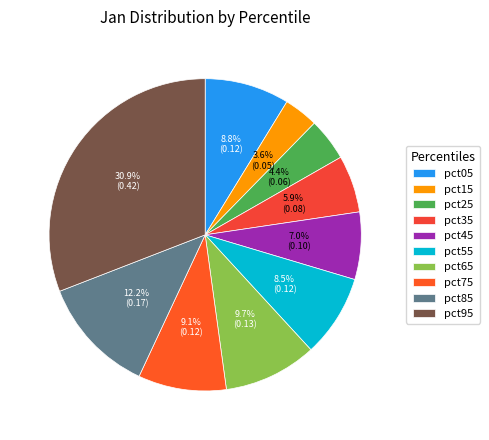

Which slice is the largest?

pct95